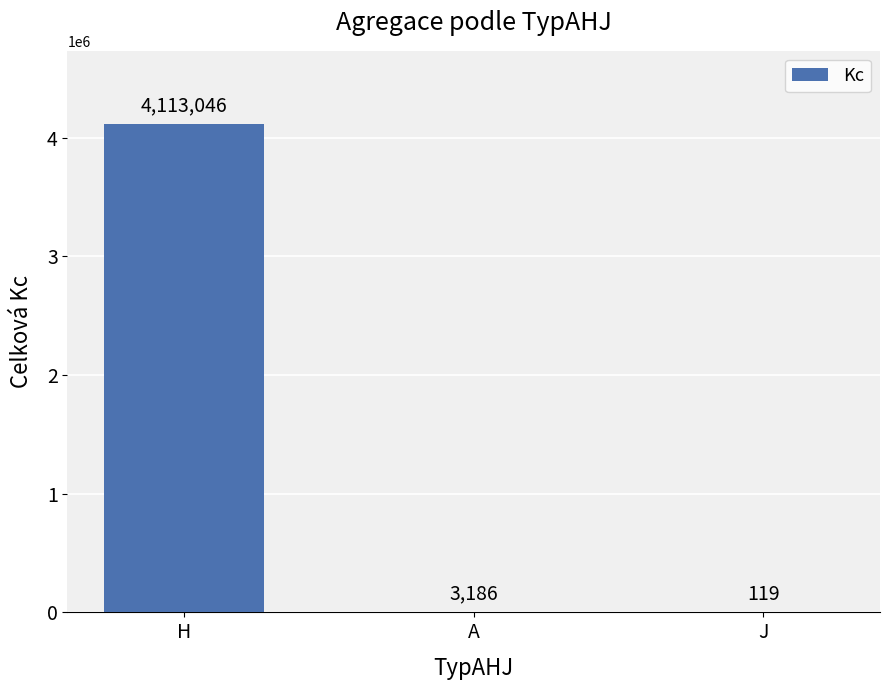

Where does the data first go above 3186?

H